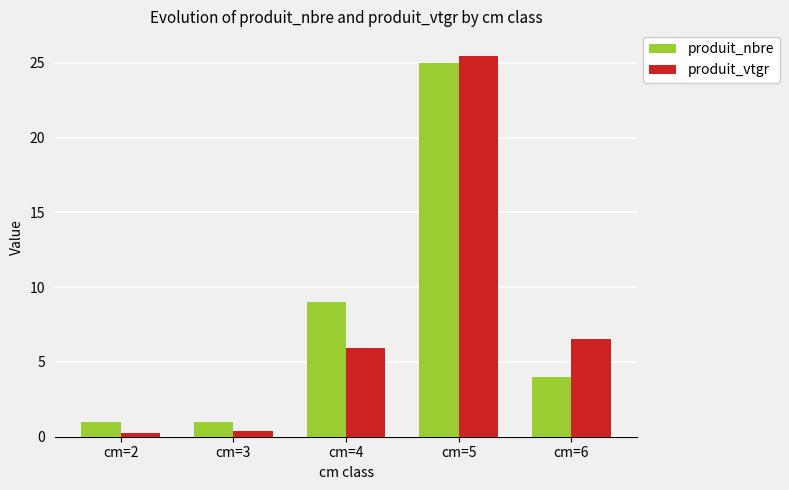

Which series has the largest total across all categories?

produit_nbre